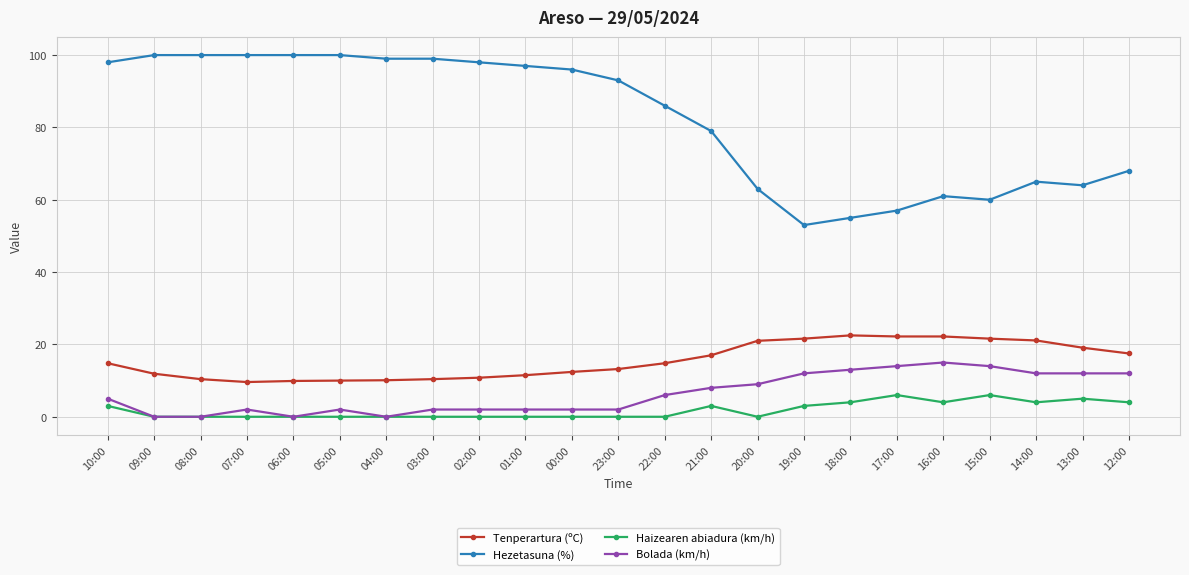

What is the label of the 1st point from the left?

10:00